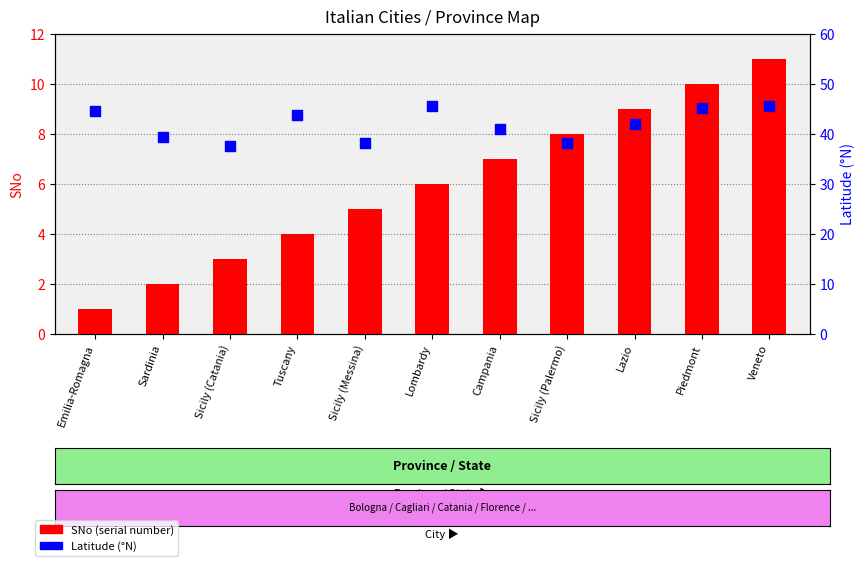

At how many categories does at least one series exceed 42?

5